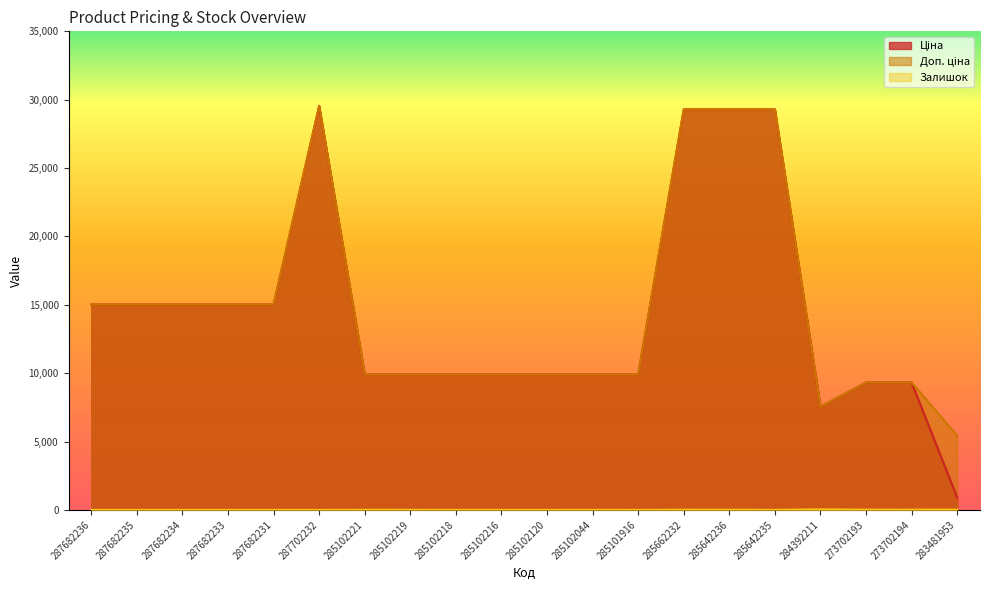

The Ціна series shows 9321.4 at 273702193. True or false?

True